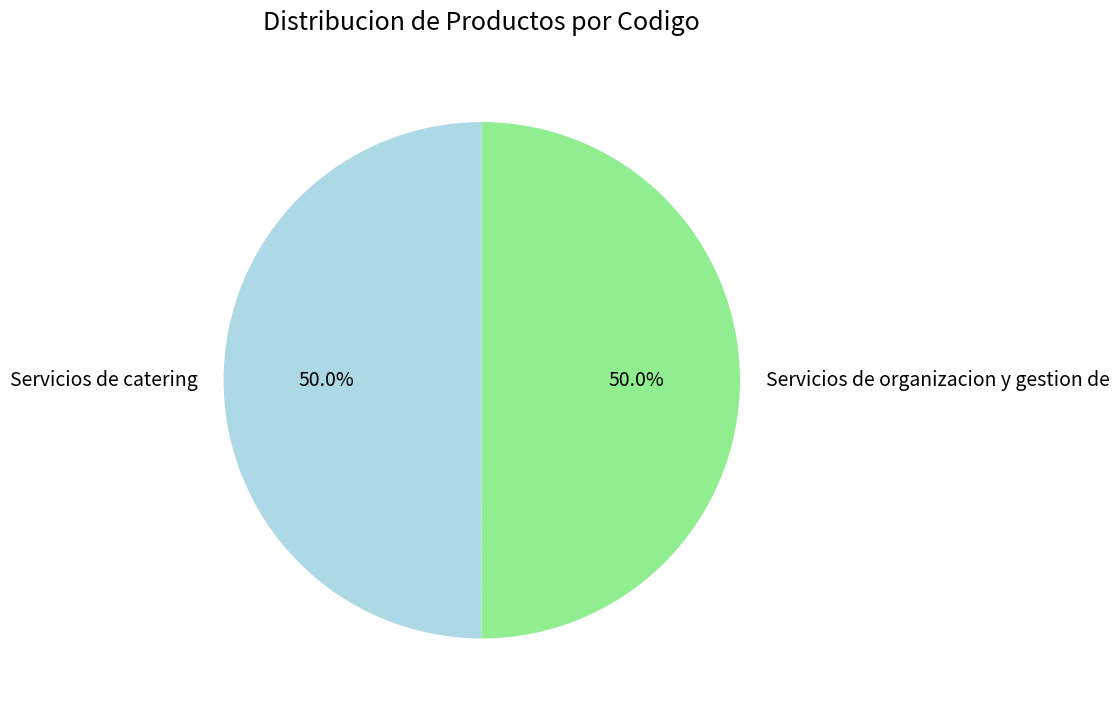

What is the ratio of the value at Servicios de organizacion y gestion de to the value at Servicios de catering?

1.0